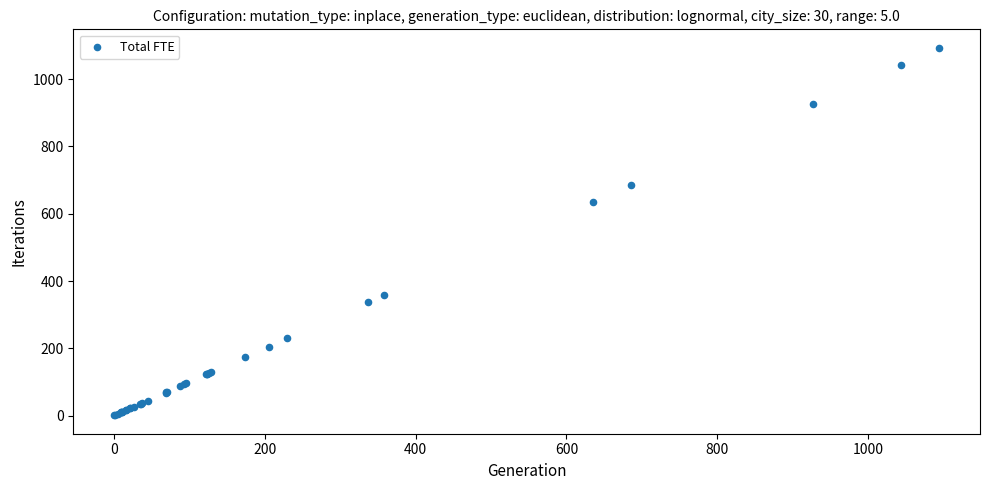

What Y value in the scatter plot is closest to 547?

635.5